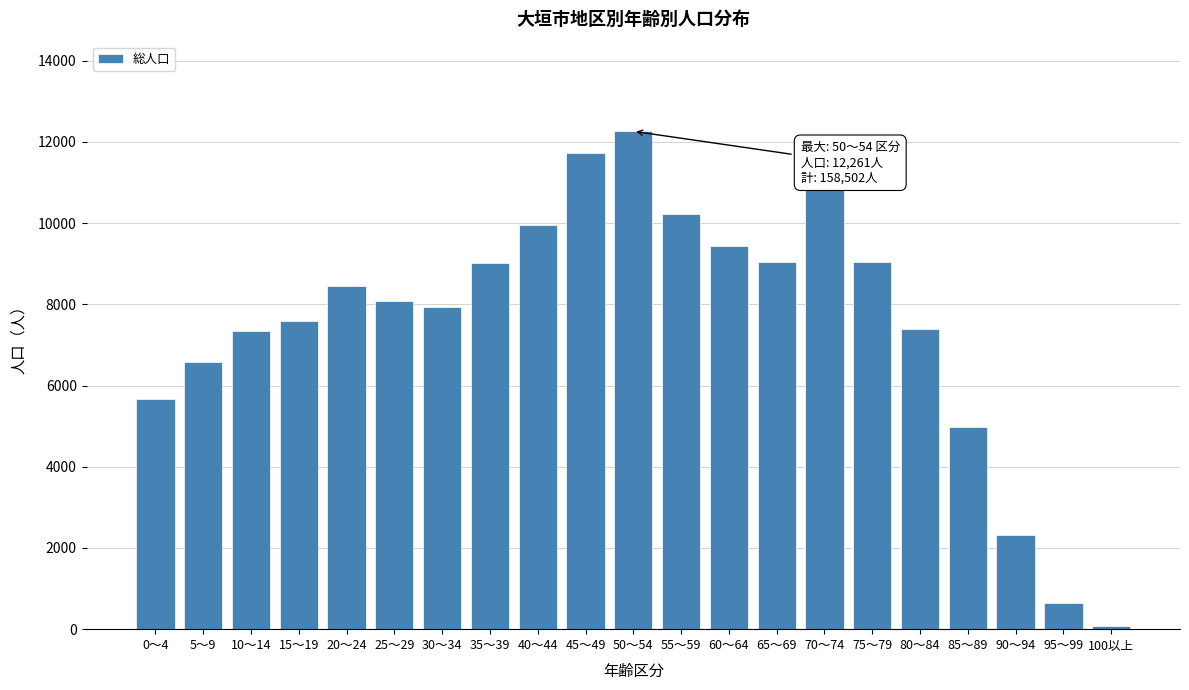

Which category has the lowest value across all series?

100以上